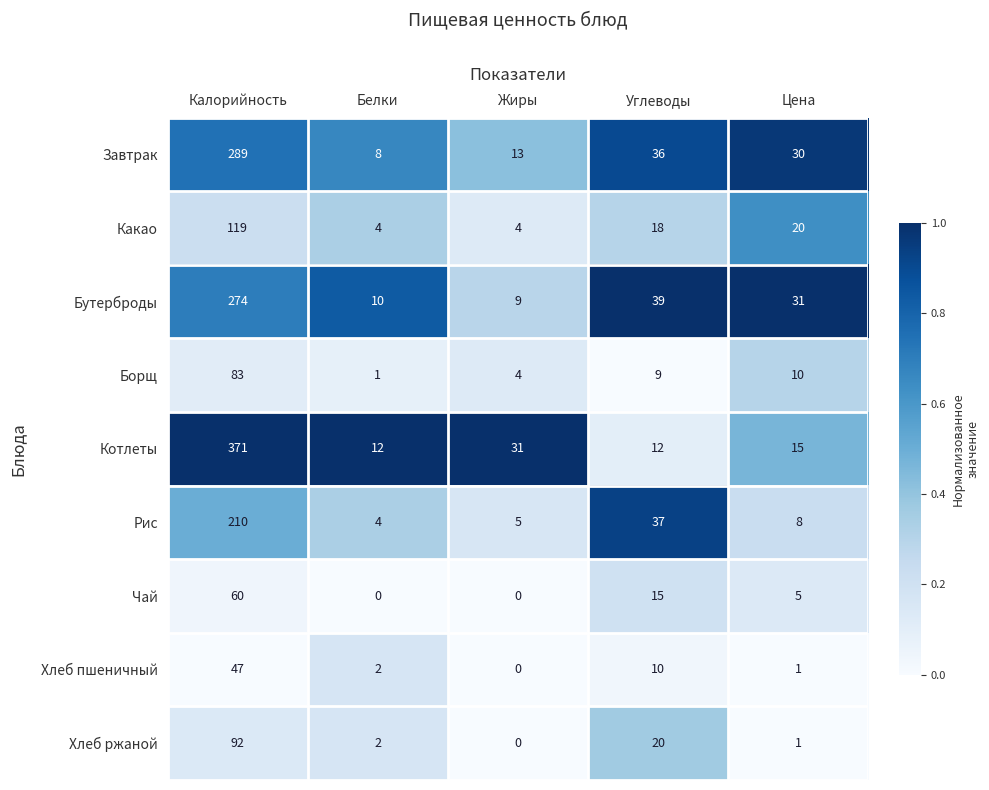

The value of Хлеб пшеничный at Жиры is -31. True or false?

False